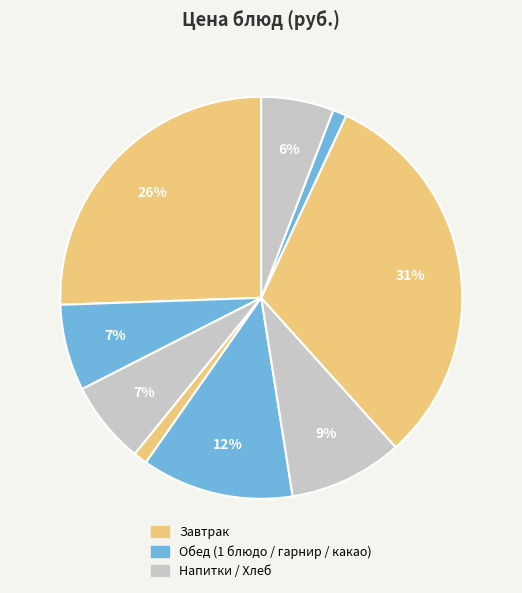

What is the smallest slice in the pie chart?

хлеб пшеничный (завтрак)